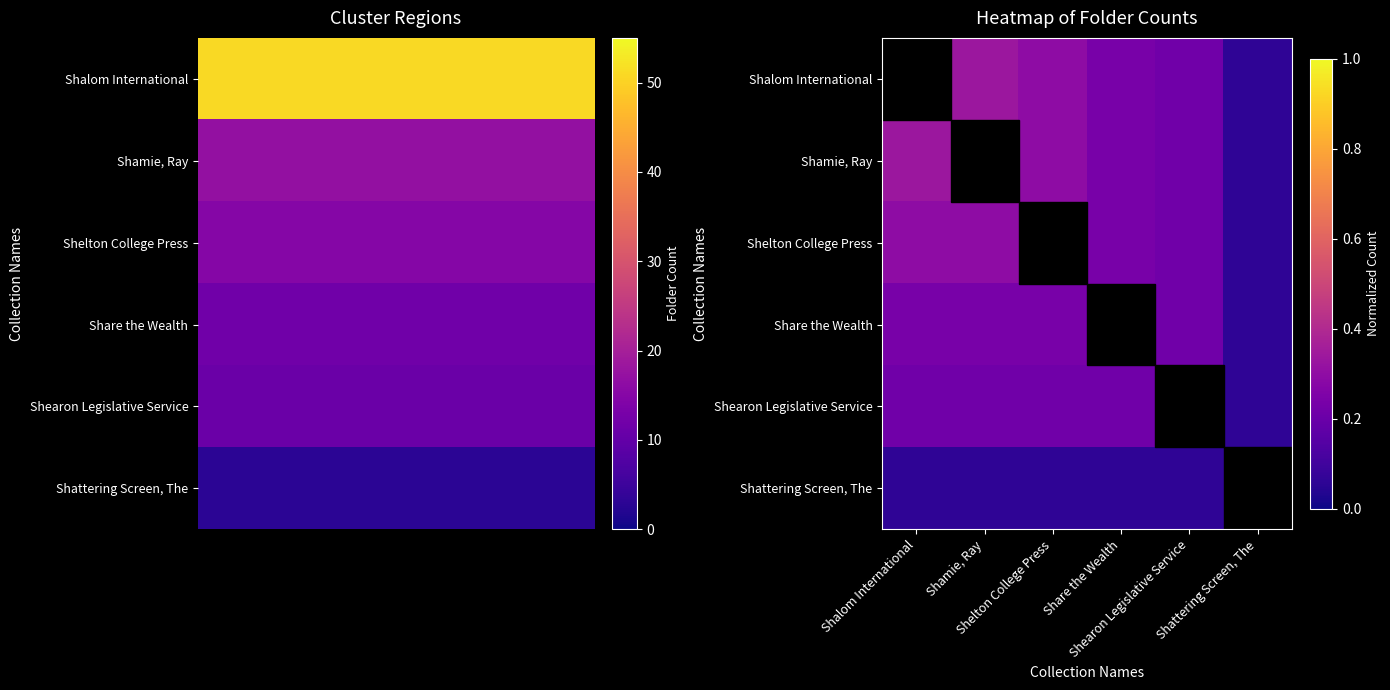

Reading right to left, transcribe all the data shown in this chart.

Shalom International: Shattering Screen, The=0.1	Shearon Legislative Service=0.2	Share the Wealth=0.2	Shelton College Press=0.3	Shamie, Ray=0.3	Shalom International=1.0
Shamie, Ray: Shattering Screen, The=0.1	Shearon Legislative Service=0.2	Share the Wealth=0.2	Shelton College Press=0.3	Shamie, Ray=0.3	Shalom International=0.3
Shelton College Press: Shattering Screen, The=0.1	Shearon Legislative Service=0.2	Share the Wealth=0.2	Shelton College Press=0.3	Shamie, Ray=0.3	Shalom International=0.3
Share the Wealth: Shattering Screen, The=0.1	Shearon Legislative Service=0.2	Share the Wealth=0.2	Shelton College Press=0.2	Shamie, Ray=0.2	Shalom International=0.2
Shearon Legislative Service: Shattering Screen, The=0.1	Shearon Legislative Service=0.2	Share the Wealth=0.2	Shelton College Press=0.2	Shamie, Ray=0.2	Shalom International=0.2
Shattering Screen, The: Shattering Screen, The=0.1	Shearon Legislative Service=0.1	Share the Wealth=0.1	Shelton College Press=0.1	Shamie, Ray=0.1	Shalom International=0.1